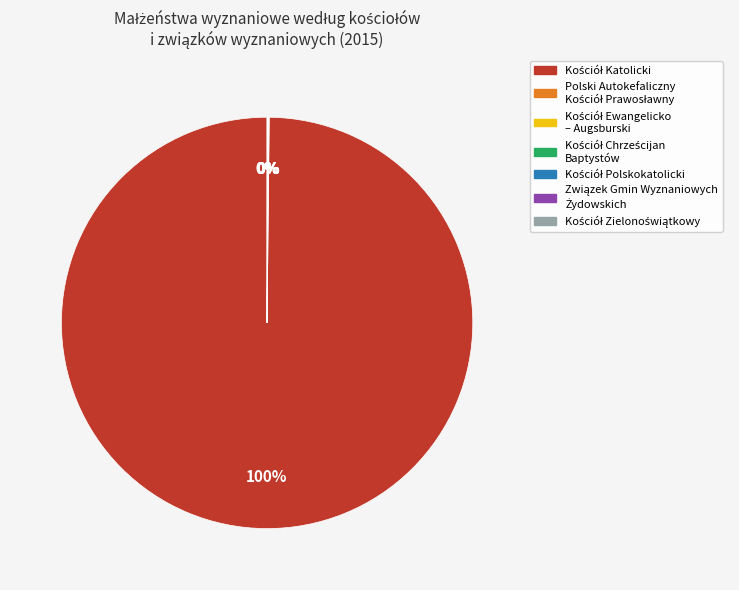

Is there any slice that represents more than half of the pie?

Yes